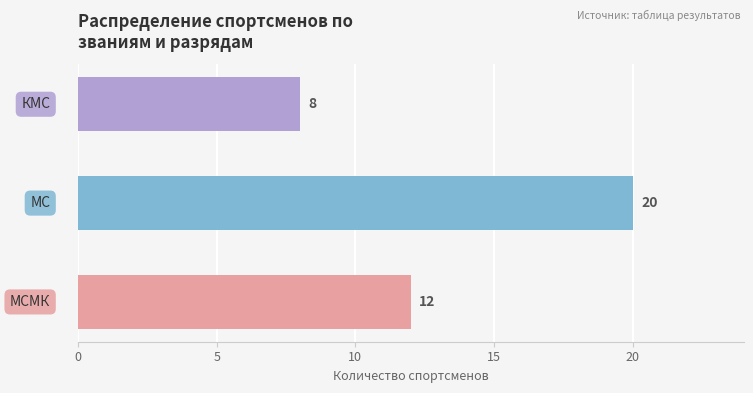

What is the difference between the maximum and minimum values?

12